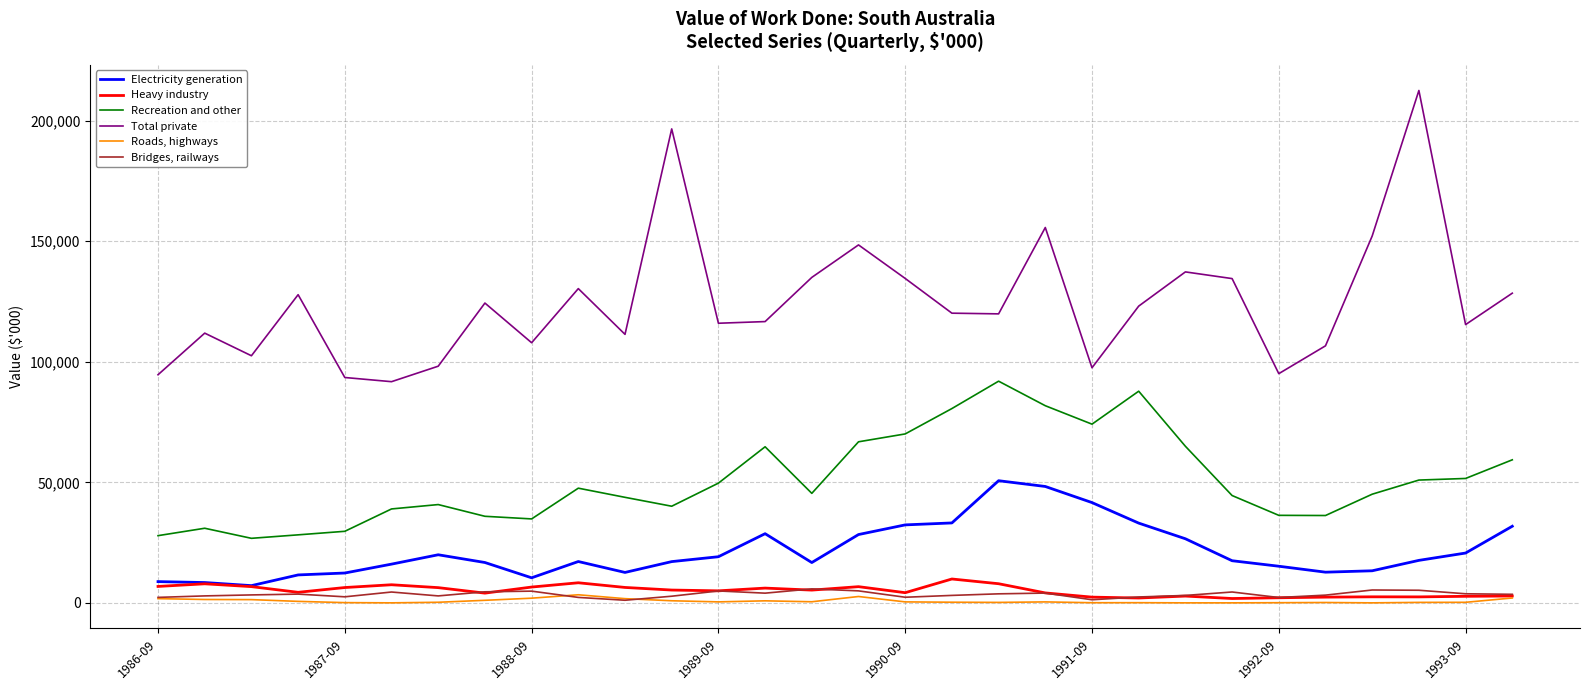

Which series has the largest total across all categories?

Total private